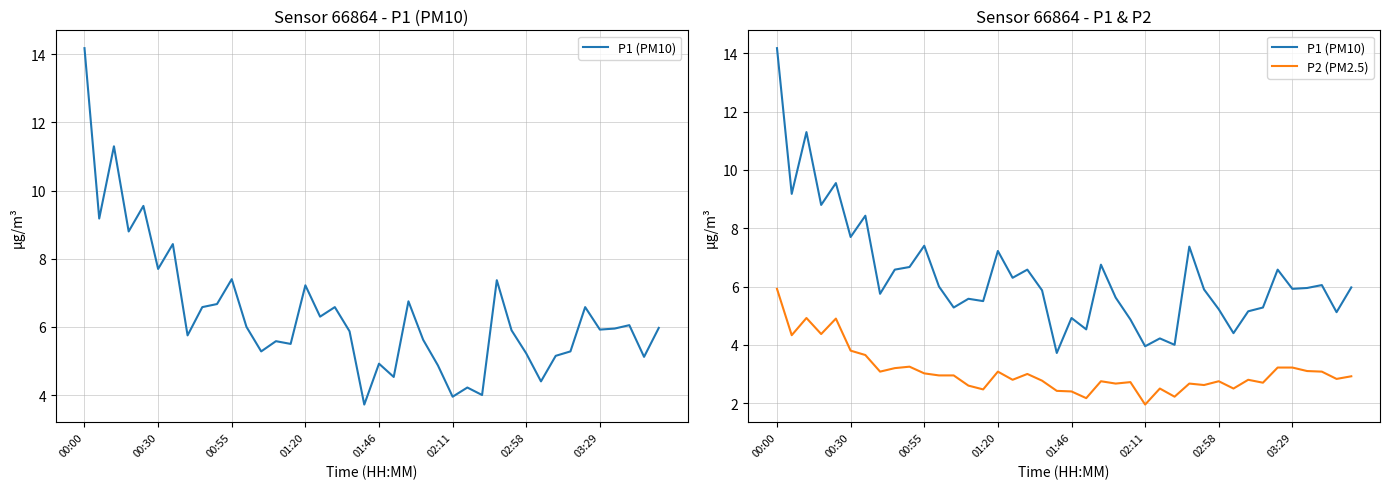

The value of P1 (PM10) at 9 is 11.6. True or false?

False